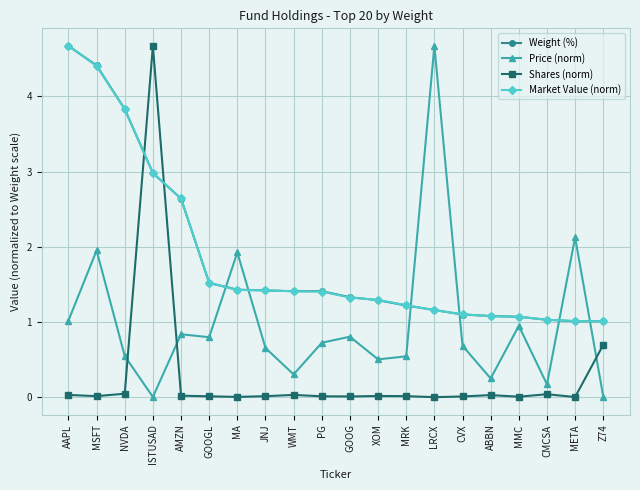

True or false: Shares (norm) and Weight (%) intersect in this chart.

True